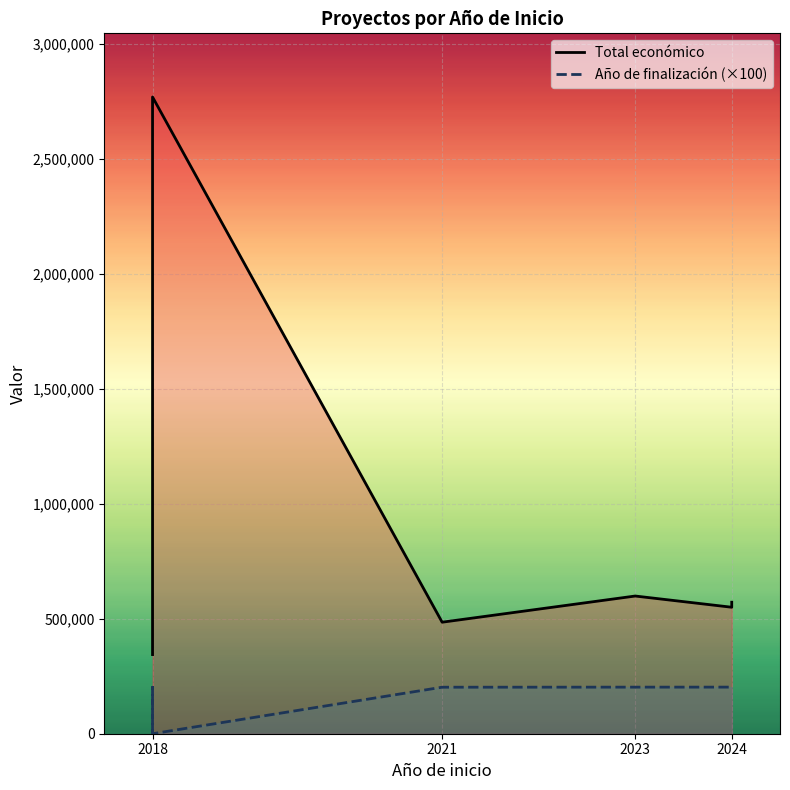

True or false: Total económico and Año de finalización (×100) cross at least once.

False